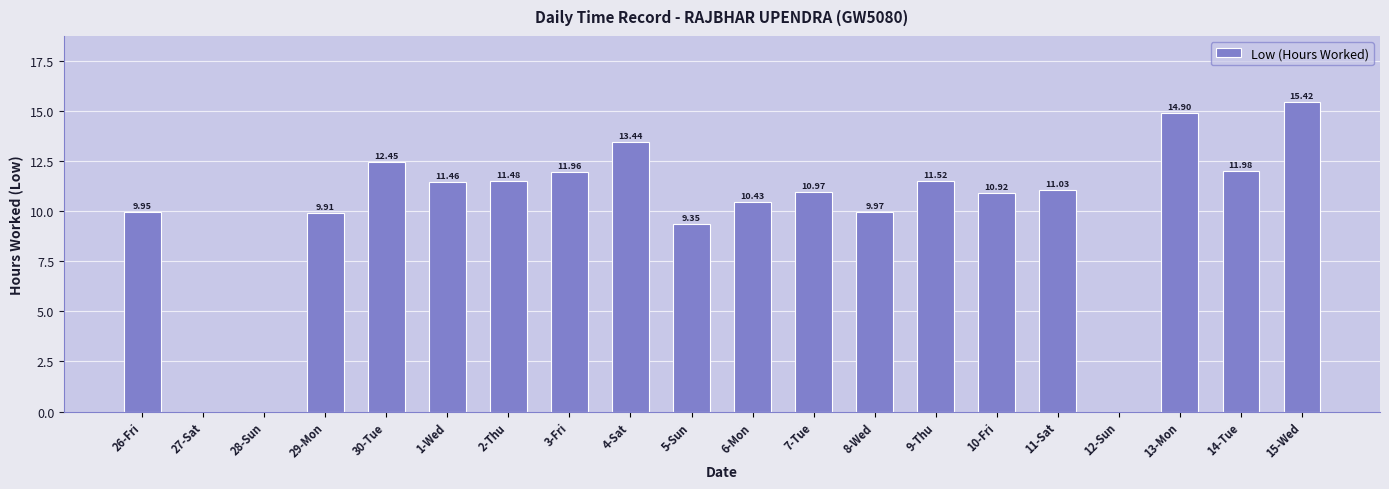

What is the maximum value shown in the chart?

15.4